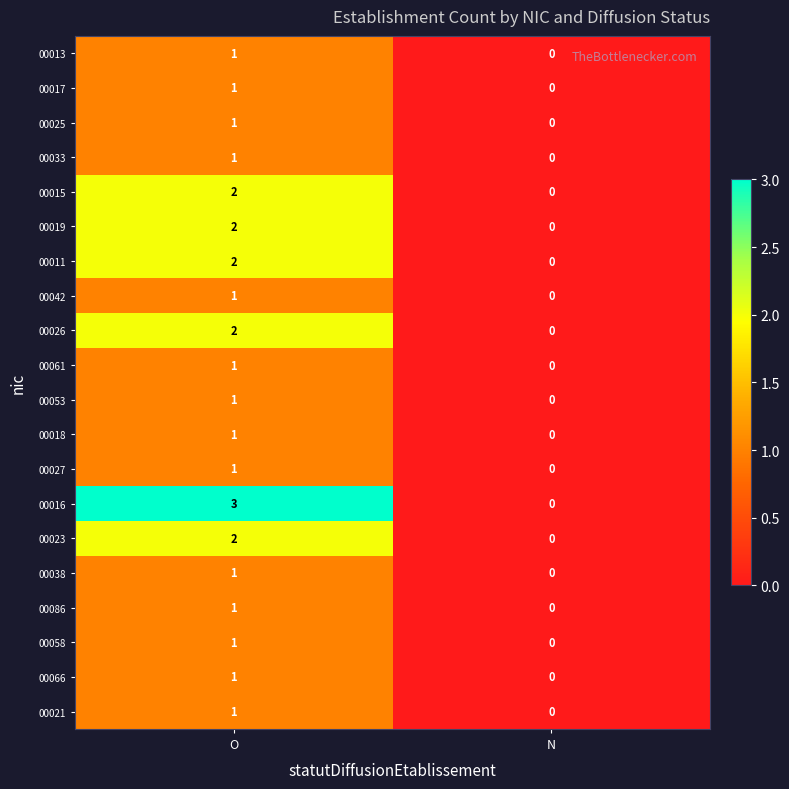

How many distinct data groups are displayed?

20